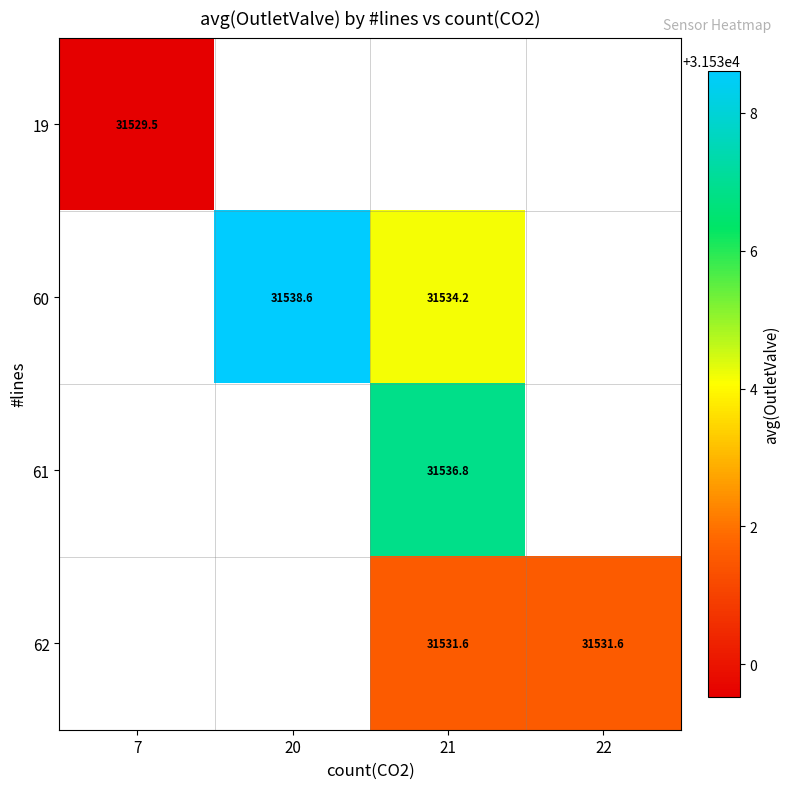

At how many categories does at least one series exceed 31537?

1